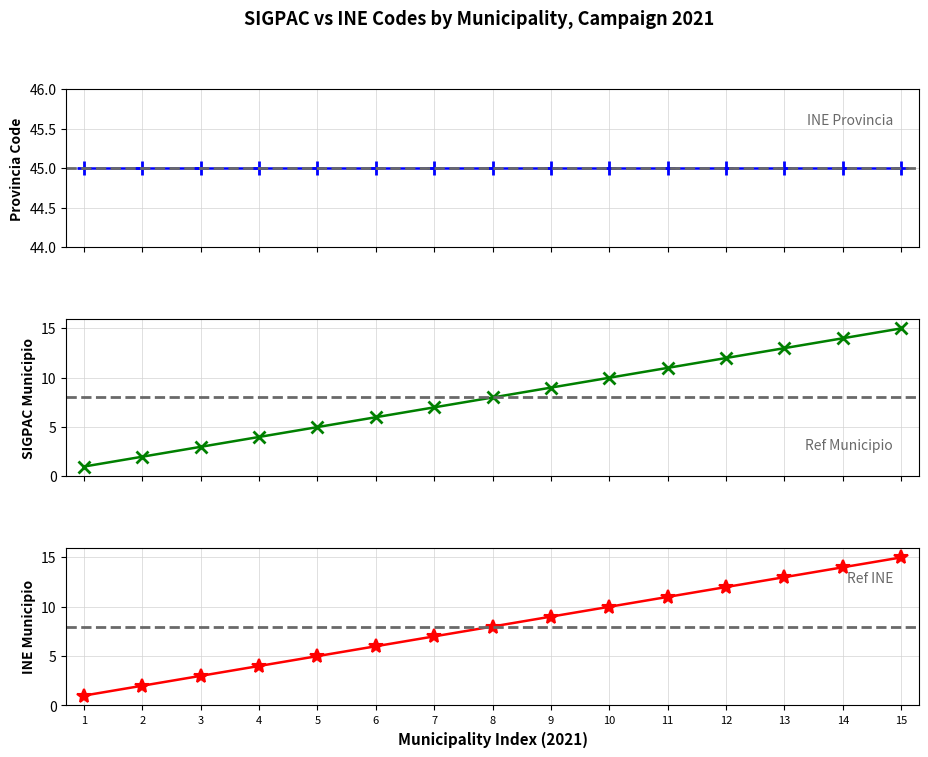

What is the sum of all INE Municipio values?

120